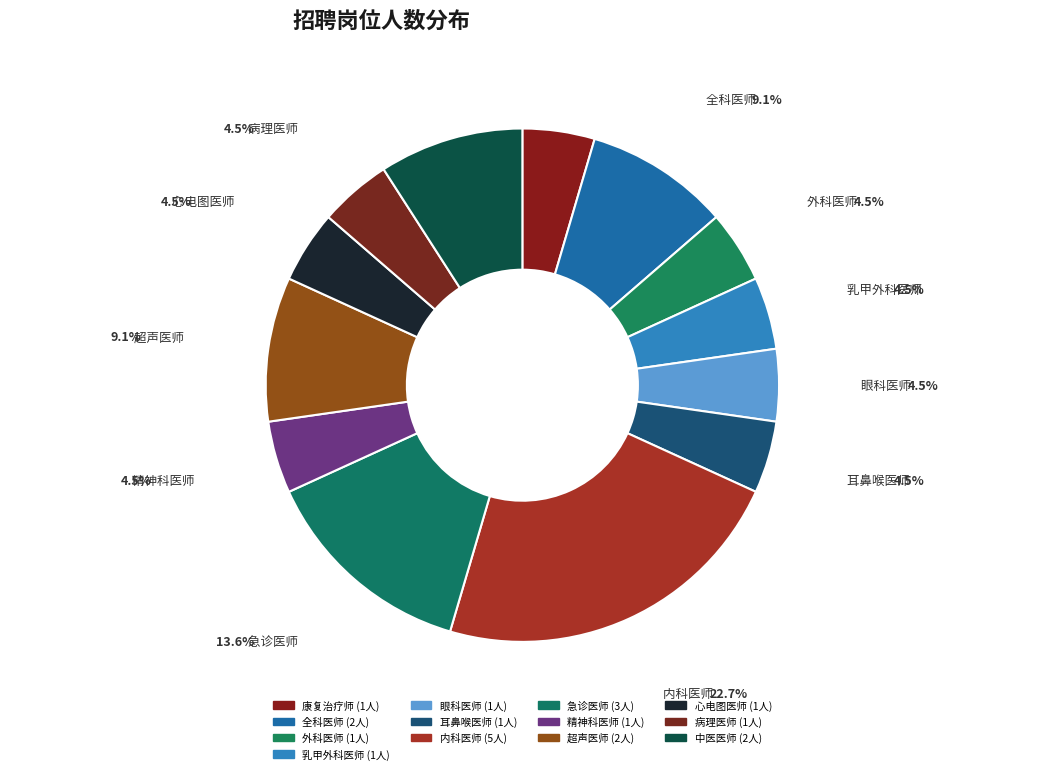

How many slices are in this pie chart?

13